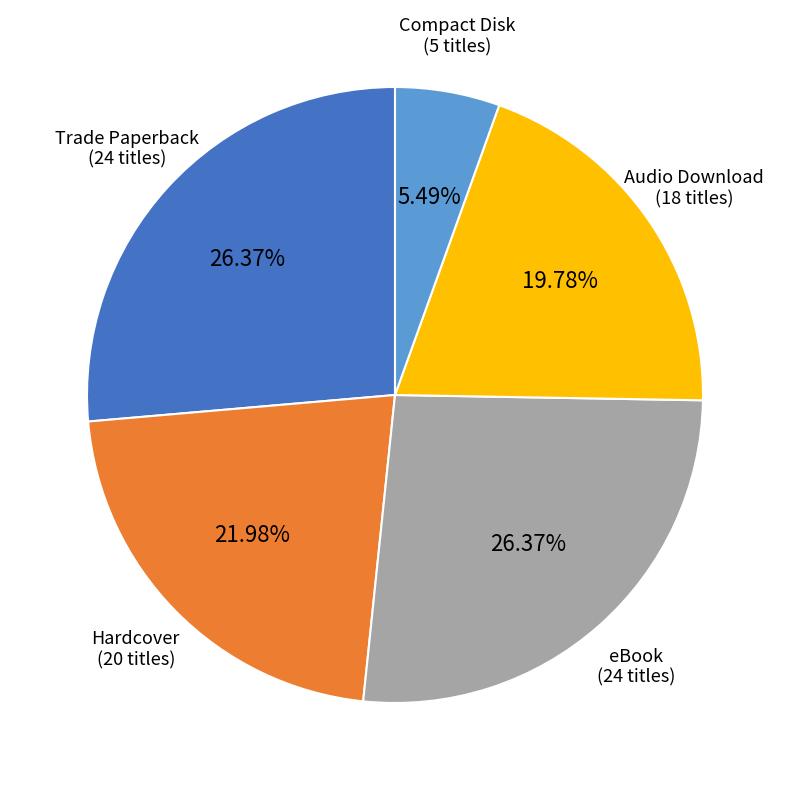

The Hardcover slice represents 22% of the pie. True or false?

True